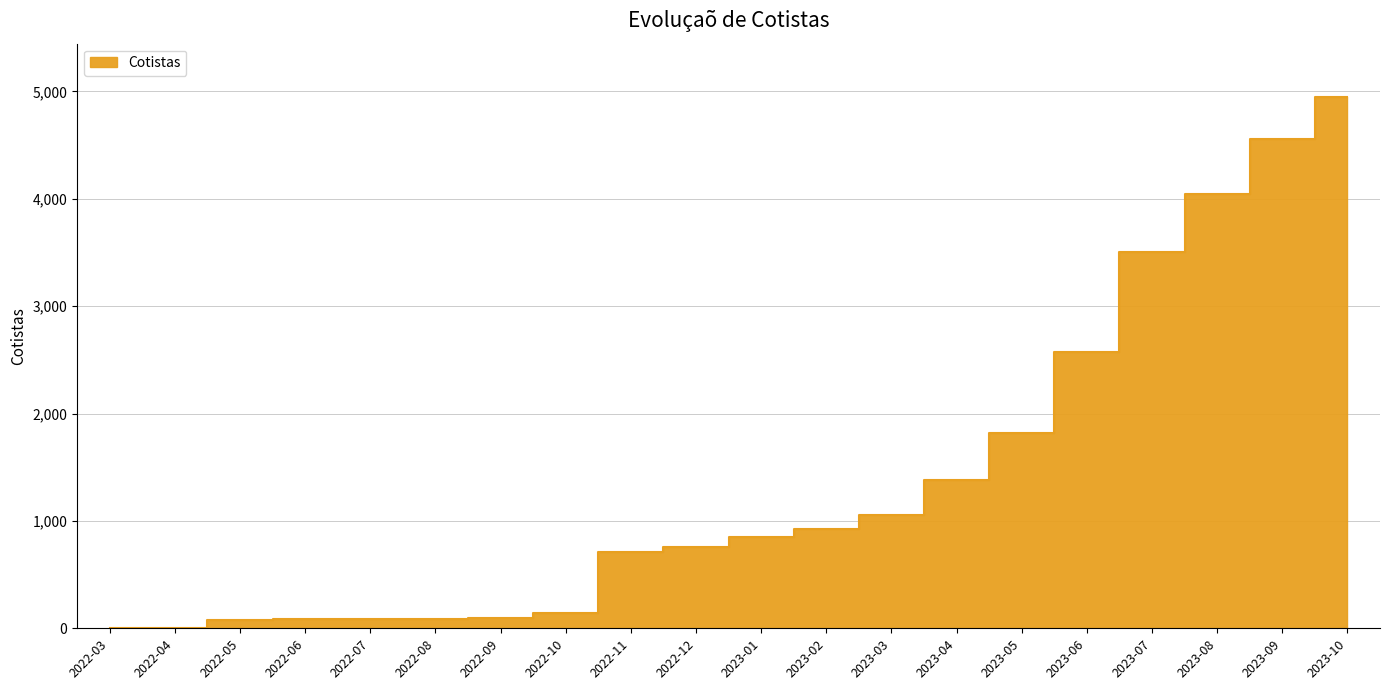

Is it true that the value at 2023-07 is 3507?

True